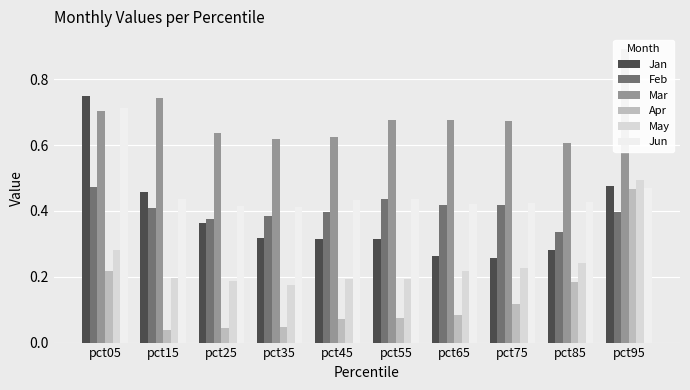

The Mar series shows 1.1 at pct45. True or false?

False